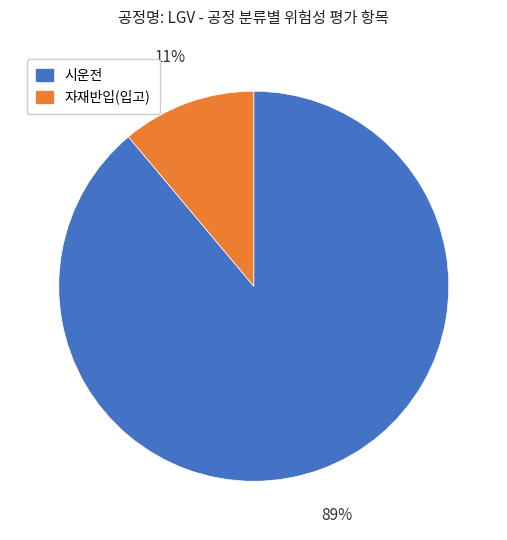

Is the sum of 자재반입(입고) and 시운전 greater than half?

Yes